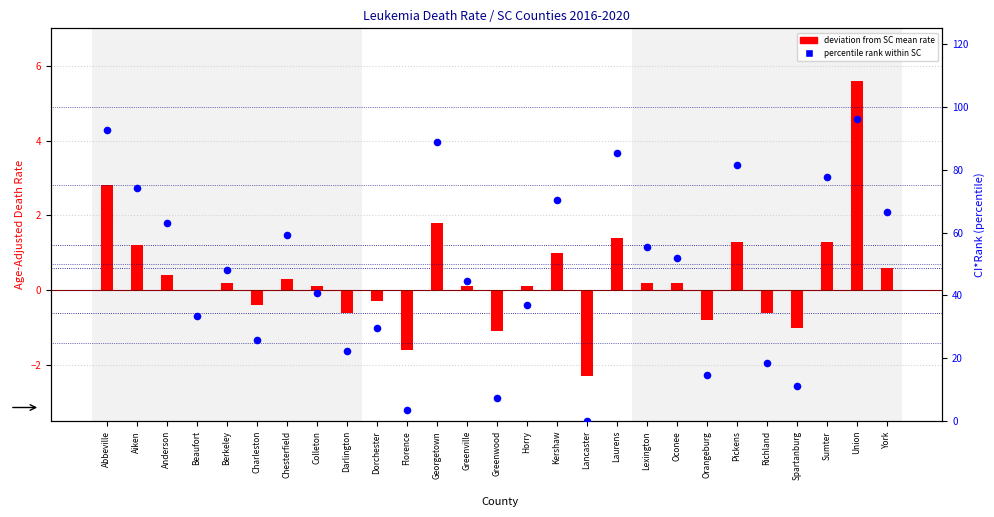

What is the total value across all series at Union?

101.9